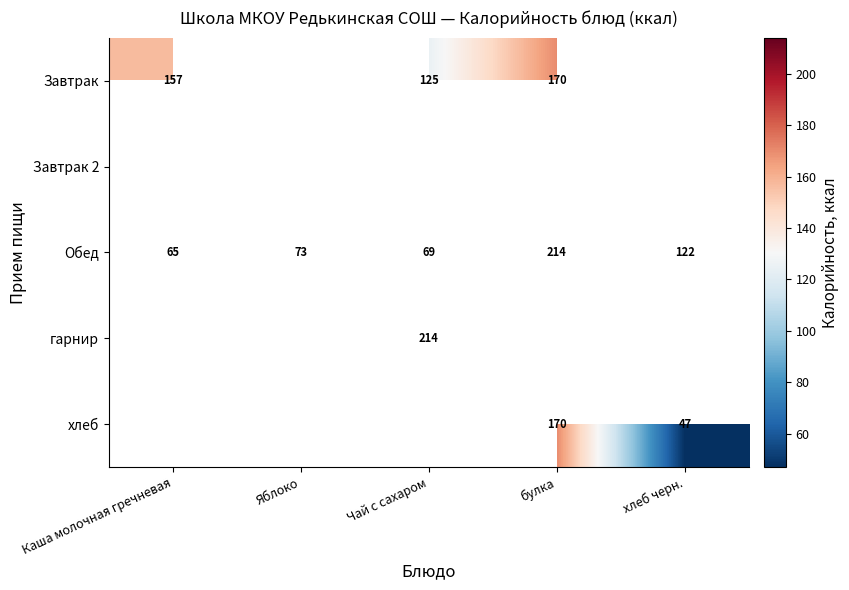

How many distinct data groups are displayed?

5